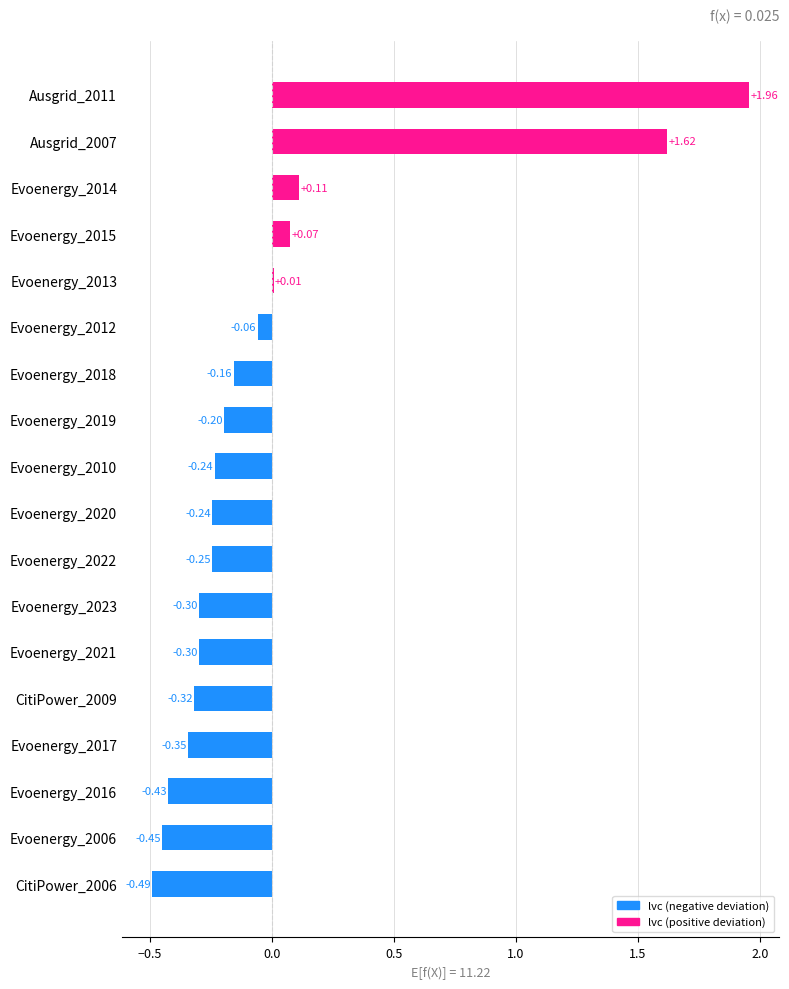

Which has a higher value, Evoenergy_2017 or Evoenergy_2006?

Evoenergy_2017